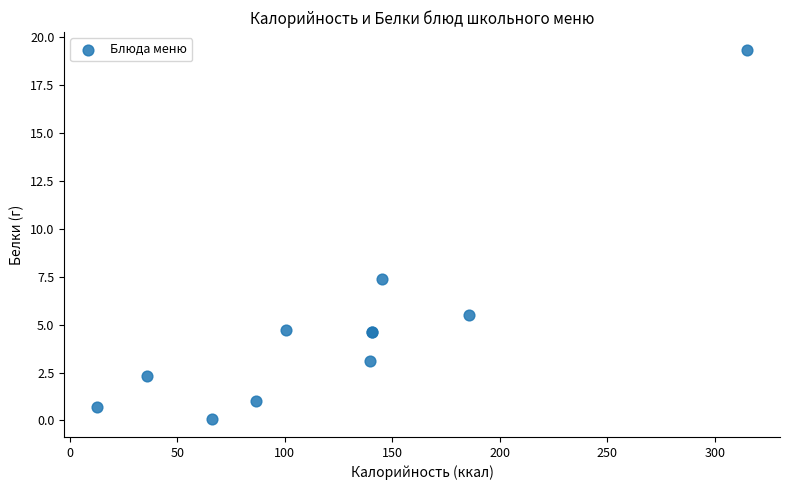

What Y value in the scatter plot is closest to 9?

7.4